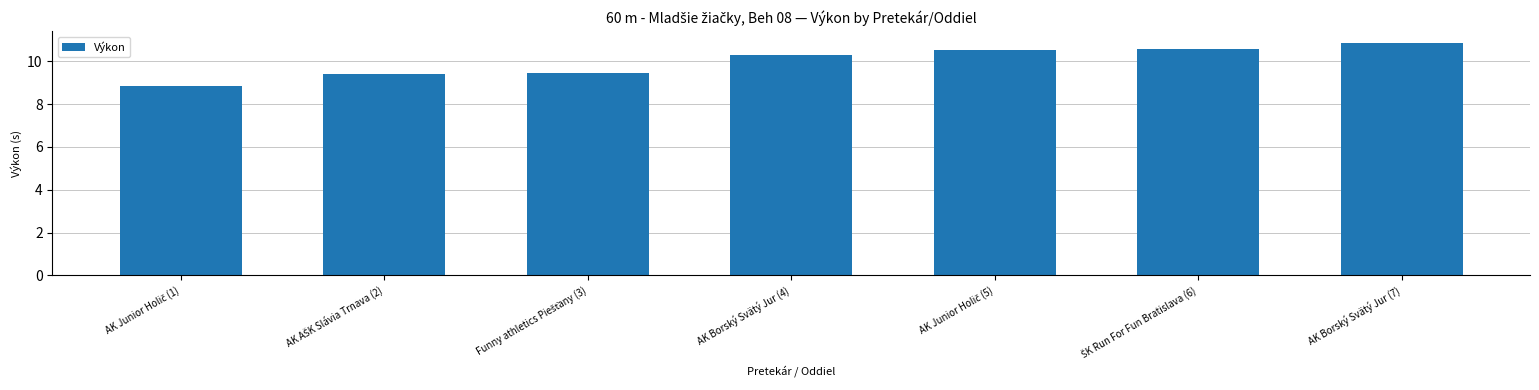

What value does the data have at AK Borský Svätý Jur (7)?

10.9